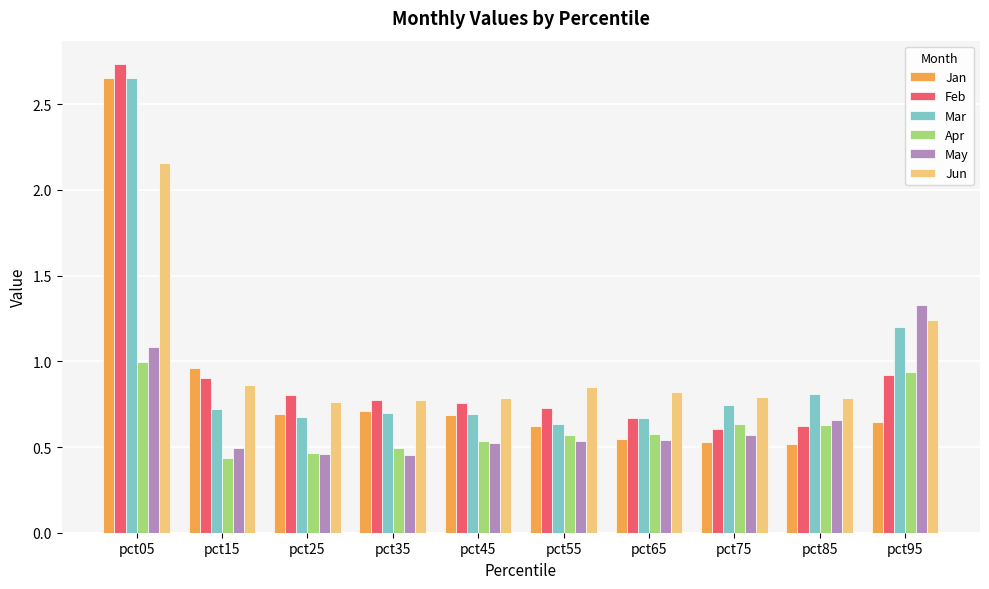

How many groups of bars are there?

10